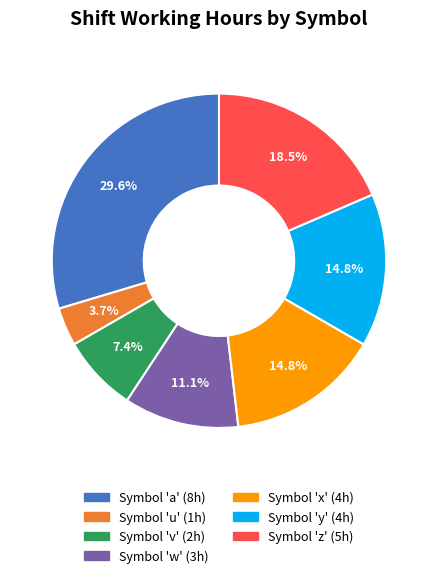

Is there a majority slice in this chart?

No